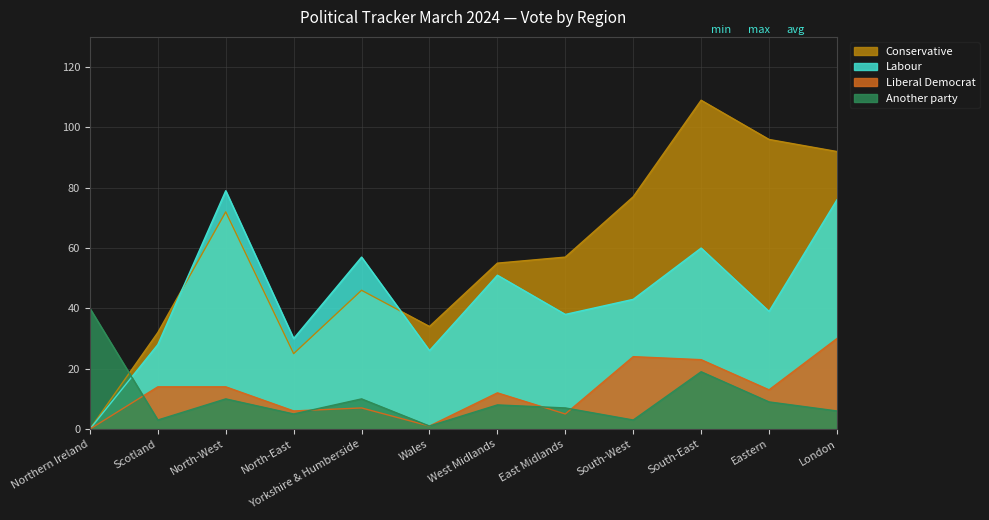

Is the value of Conservative at Wales greater than the value of Liberal Democrat at Yorkshire & Humberside?

Yes